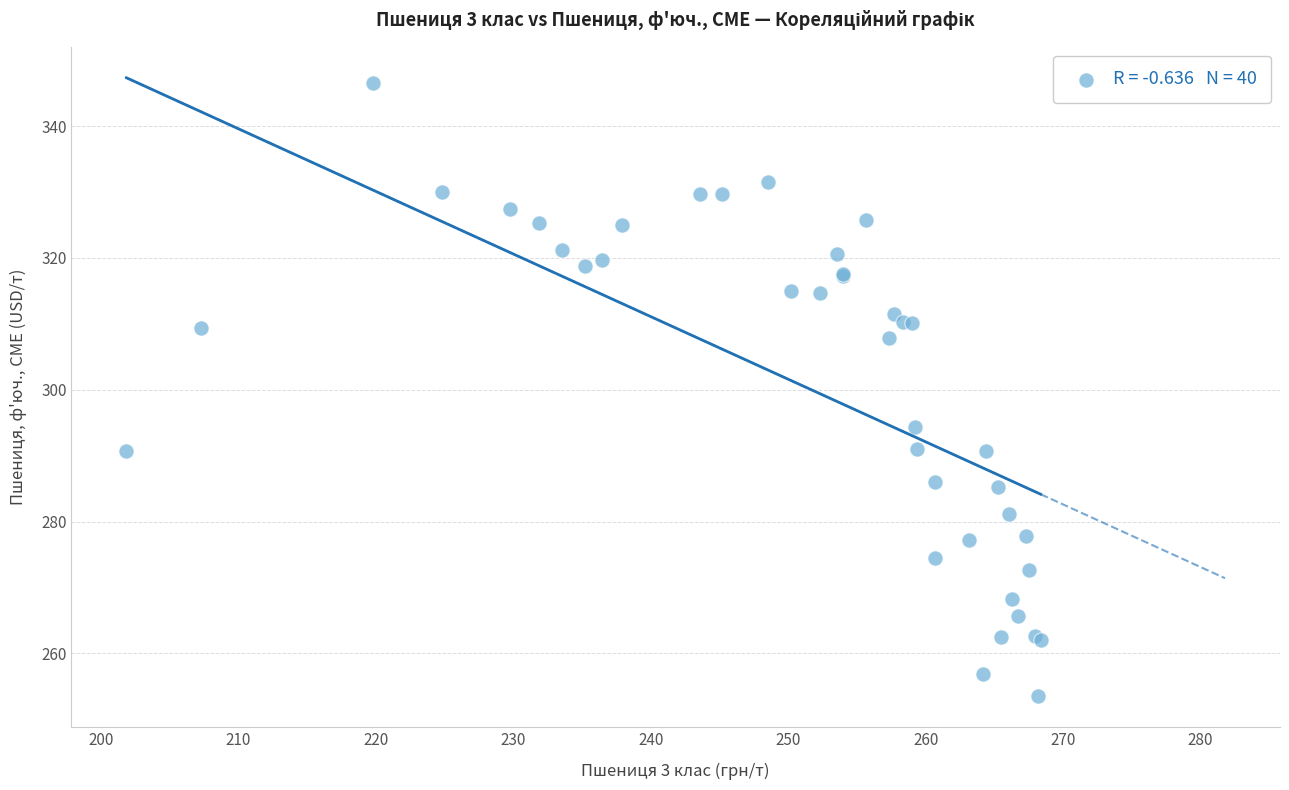

What Y value in the scatter plot is closest to 300?

294.3